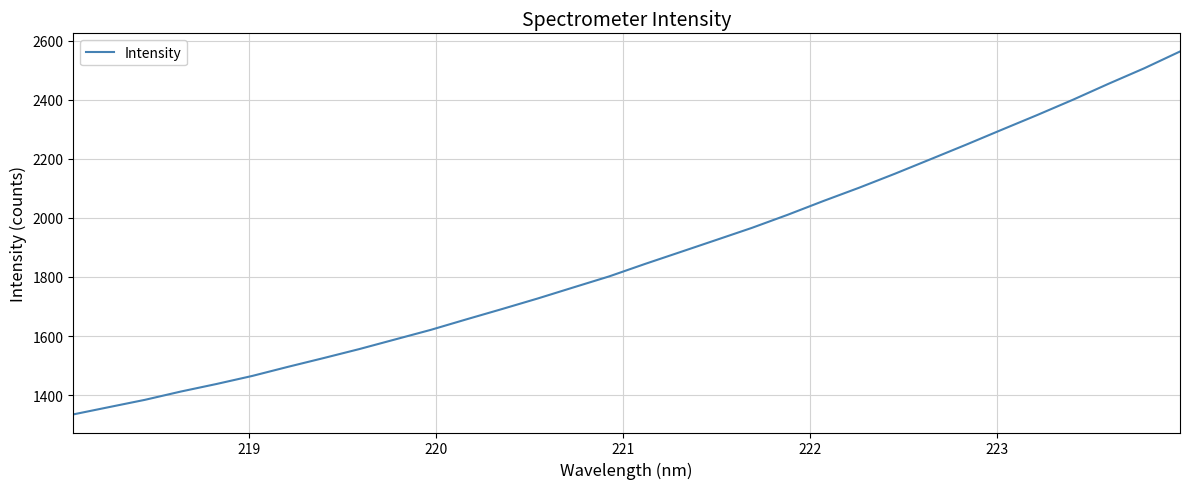

What is the smallest value displayed?

1335.1